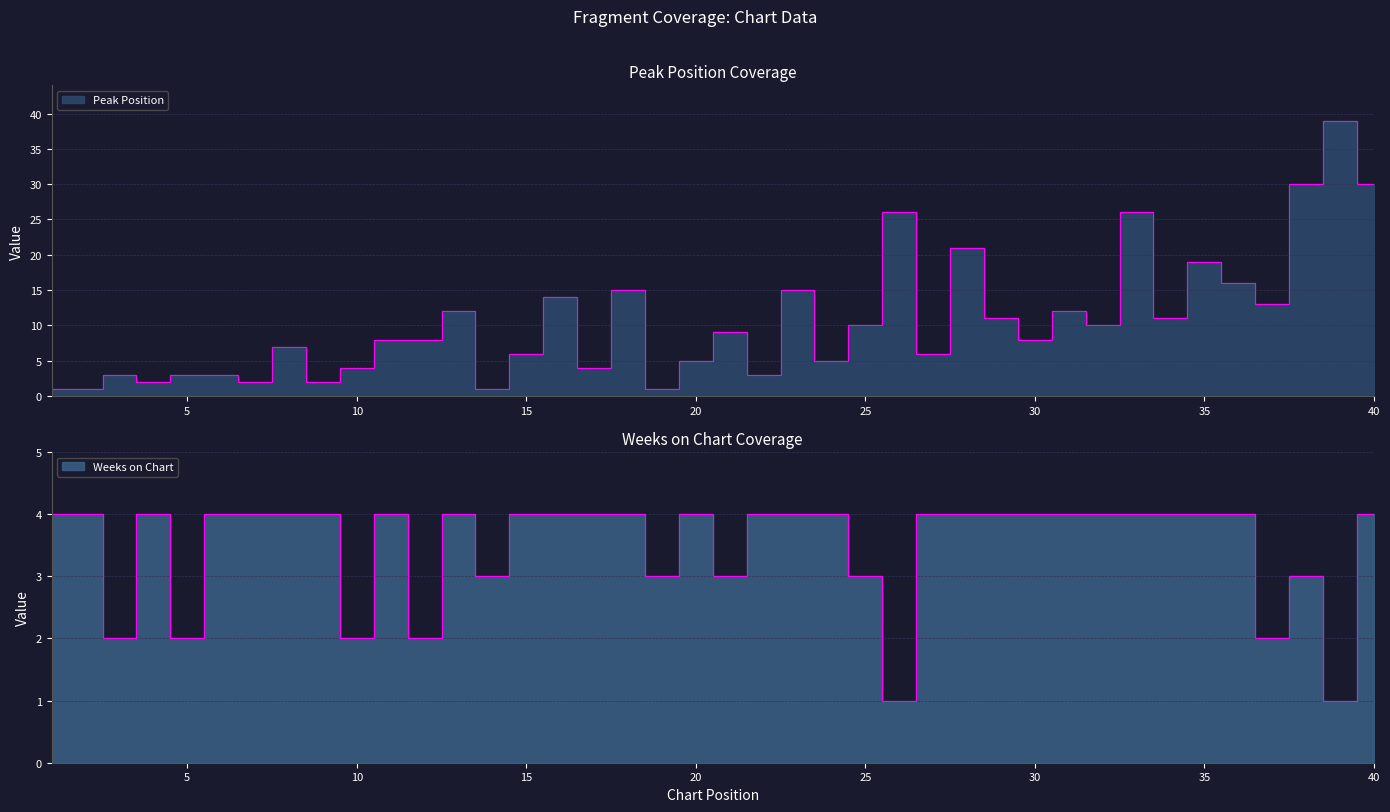

What is the sum of all Weeks on Chart values?

139